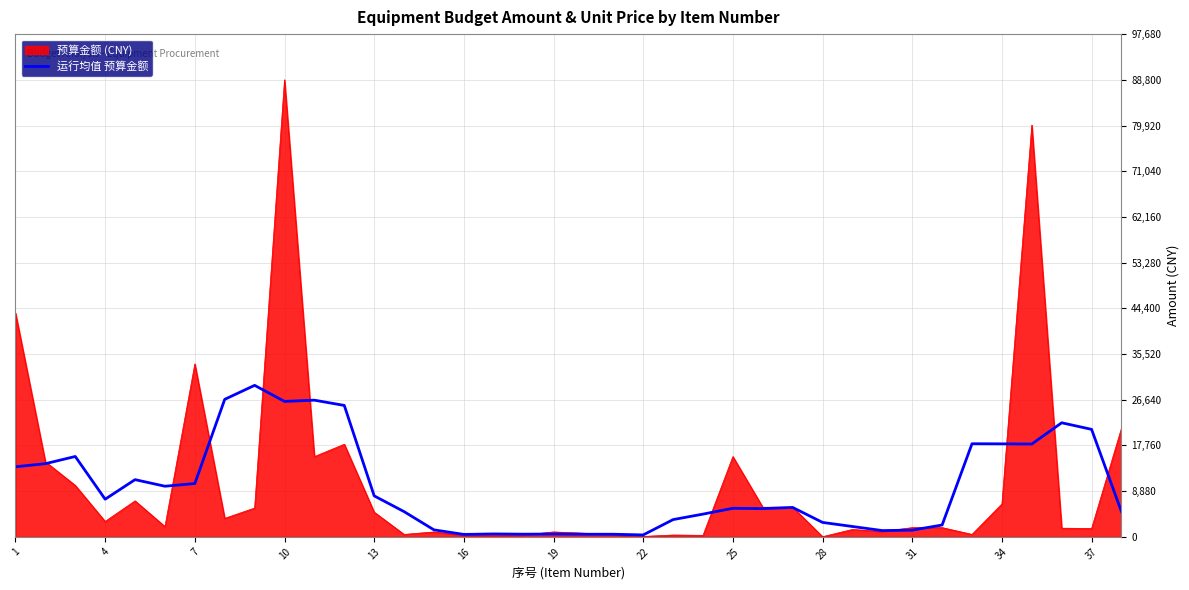

How many distinct data groups are displayed?

2